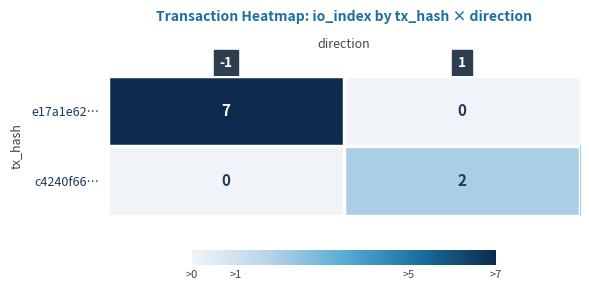

Is it true that c4240f66… equals 0 at -1?

True